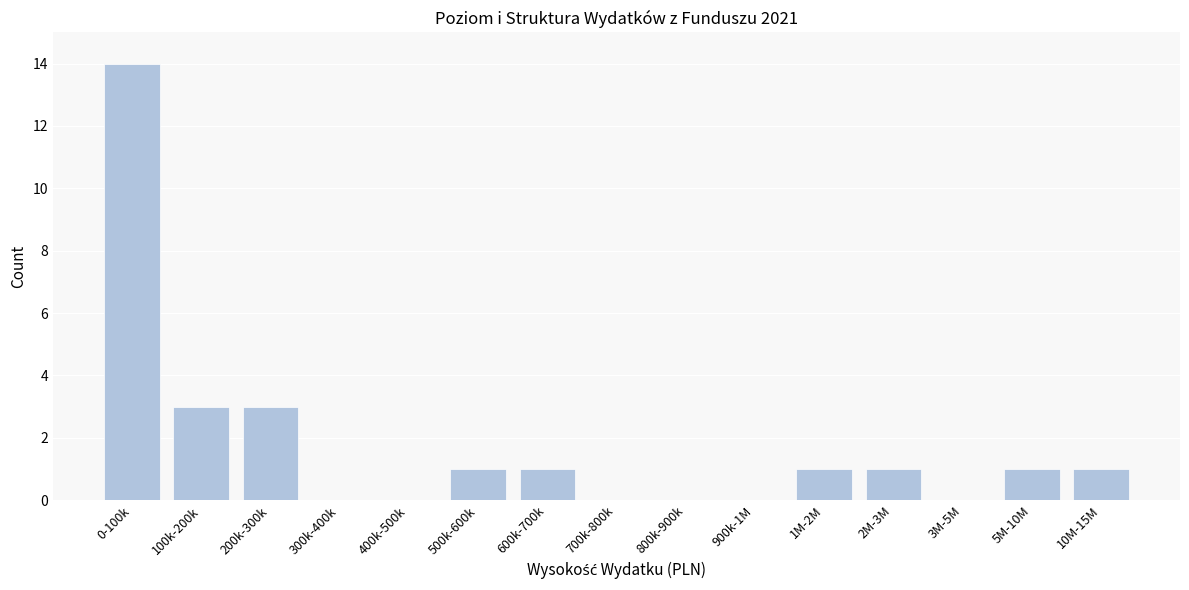

Reading left to right, extract all data points from this chart.

0-100k=14	100k-200k=3	200k-300k=3	300k-400k=0	400k-500k=0	500k-600k=1	600k-700k=1	700k-800k=0	800k-900k=0	900k-1M=0	1M-2M=1	2M-3M=1	3M-5M=0	5M-10M=1	10M-15M=1